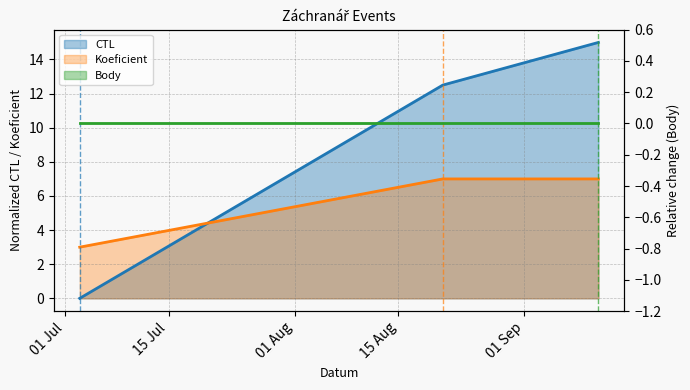

The value of Koeficient at 2021-09-11 is 9.4. True or false?

False